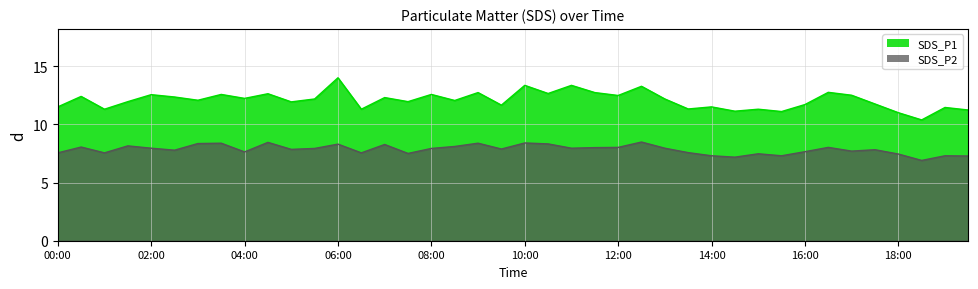

At which category does the chart reach its peak across all series?

06:00